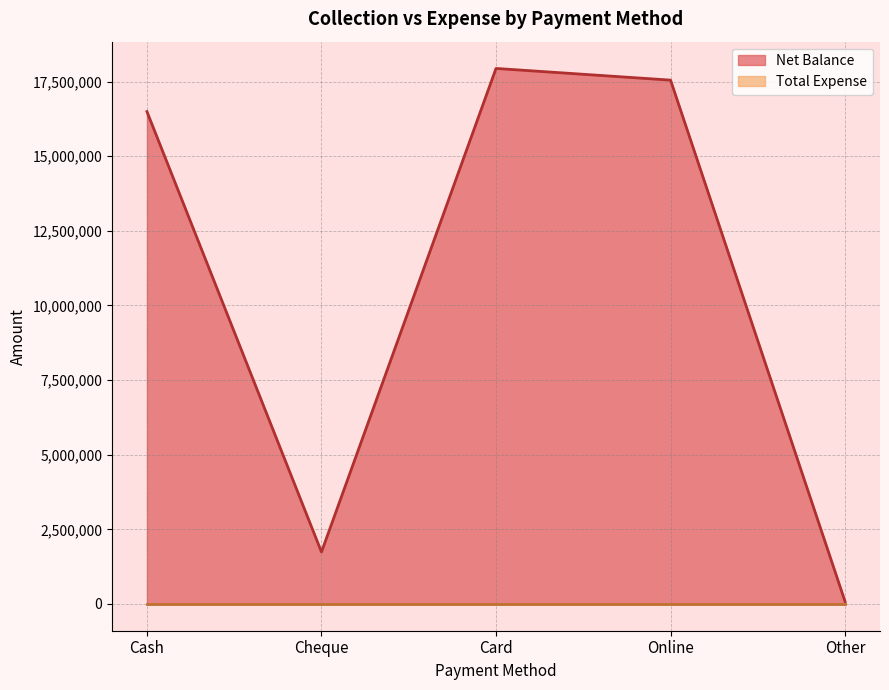

Reading left to right, list all the values displayed in this chart.

Cash=16496850	Cheque=1740250	Card=17942400	Online=17550950	Other=78000